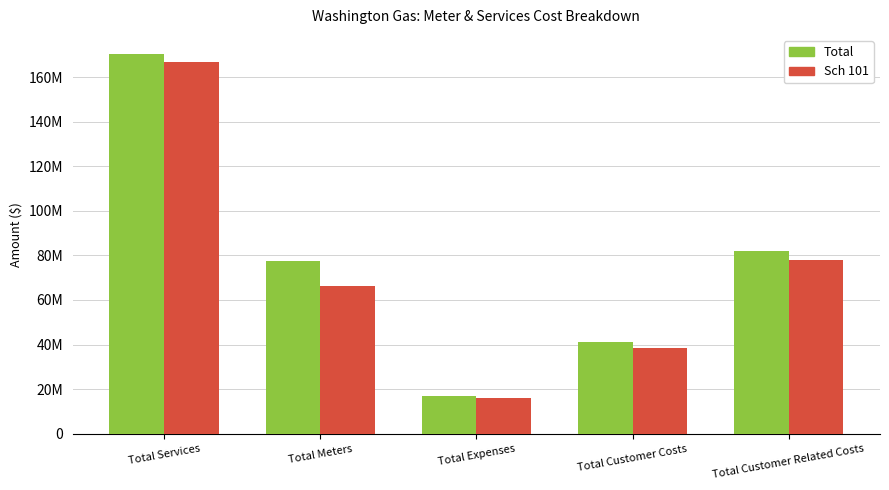

Does the chart contain any negative values?

No